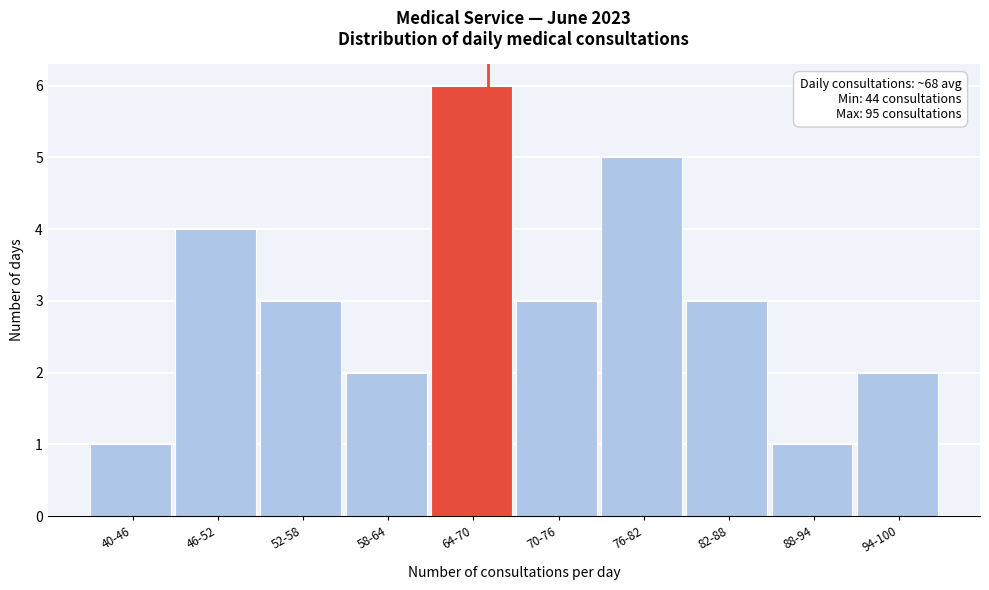

Reading left to right, what are all the values shown in this chart?

40-46=1	46-52=4	52-58=3	58-64=2	64-70=6	70-76=3	76-82=5	82-88=3	88-94=1	94-100=2